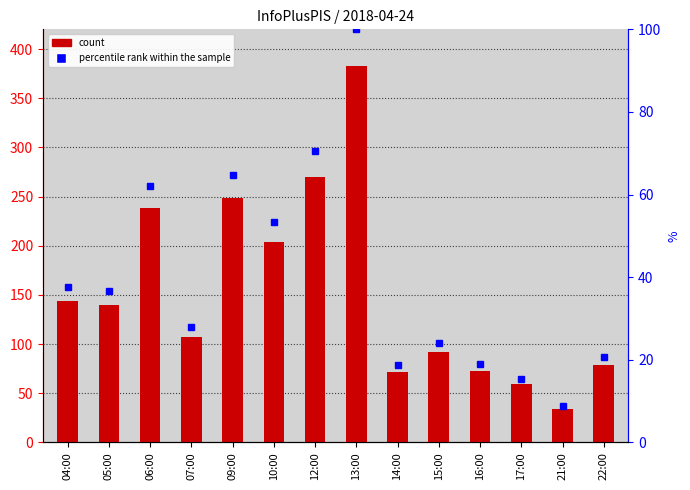

At which category is the sum across all series the highest?

13:00